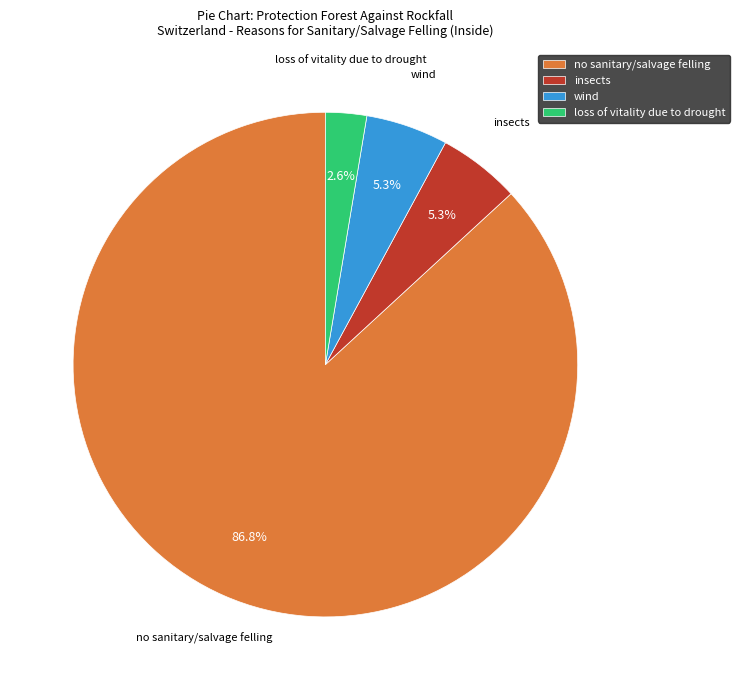

Does any single category account for the majority?

Yes